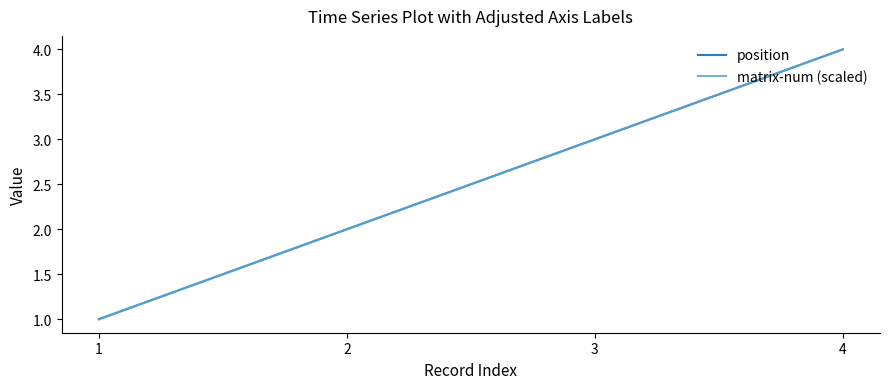

The position series shows 2 at 2. True or false?

True